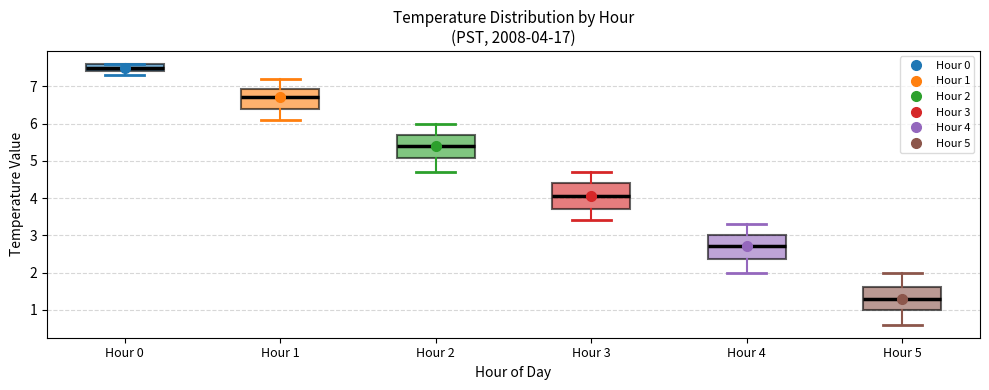

Which box's median line is the highest?

Hour 0